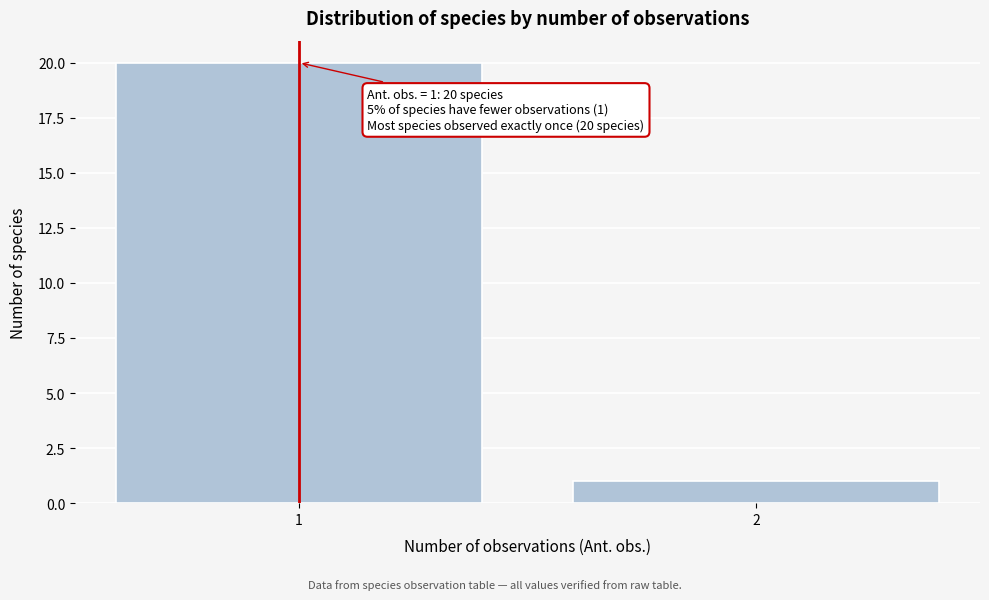

Reading left to right, extract all data points from this chart.

20	1